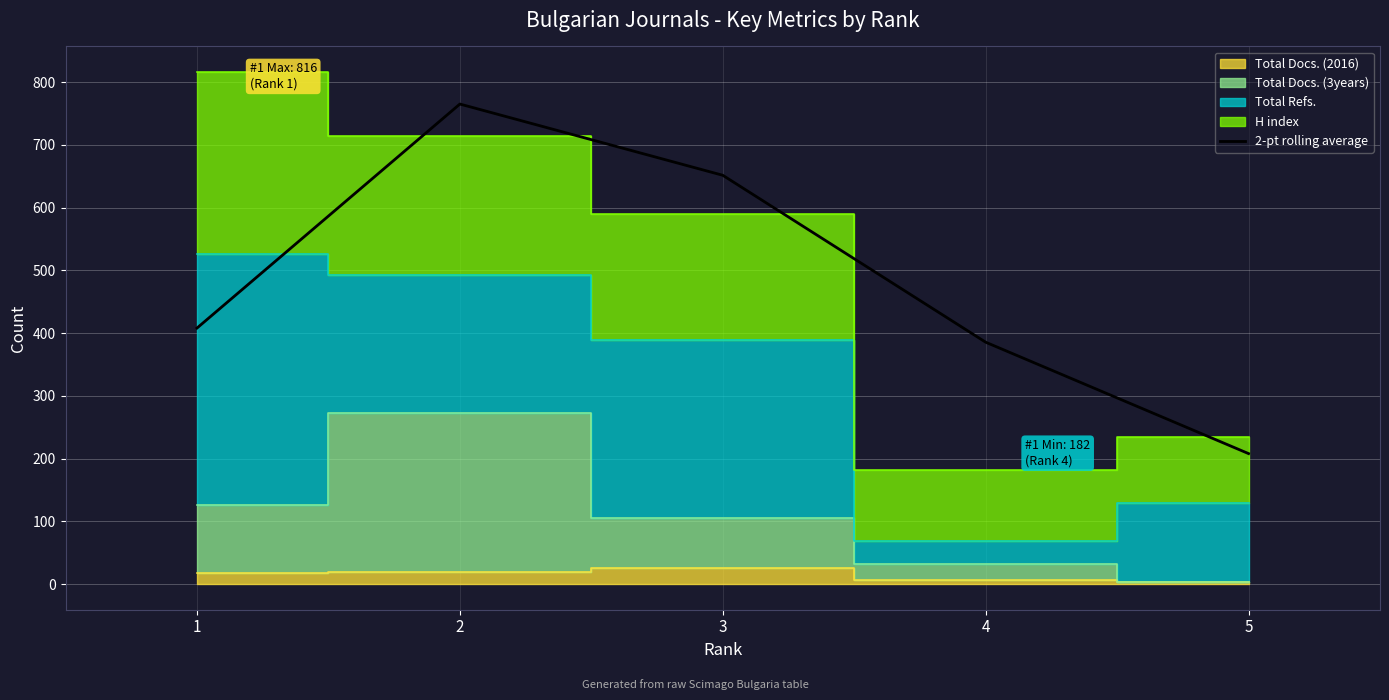

Reading right to left, transcribe all the data shown in this chart.

208.0	385.5	651.5	765.0	408.0